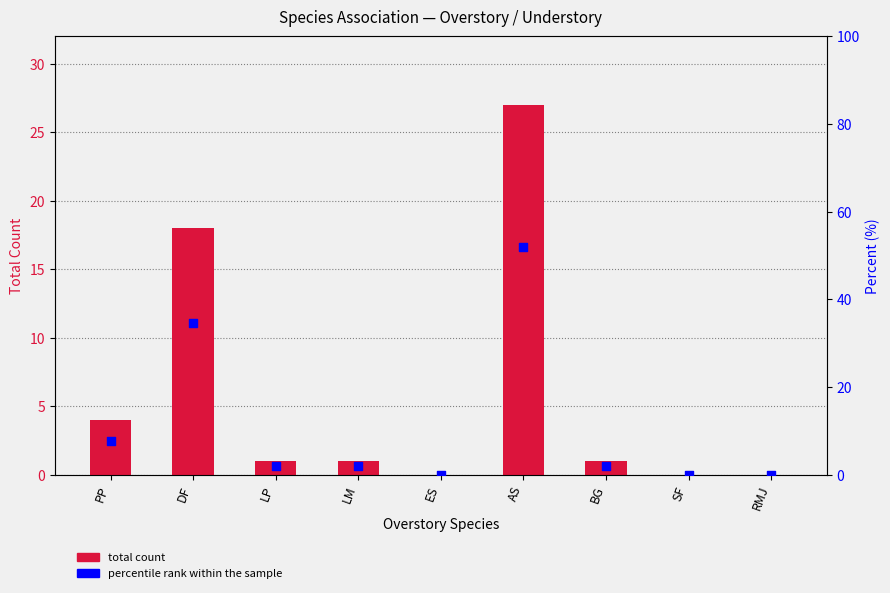

Which series contains the lowest Y value?

total count